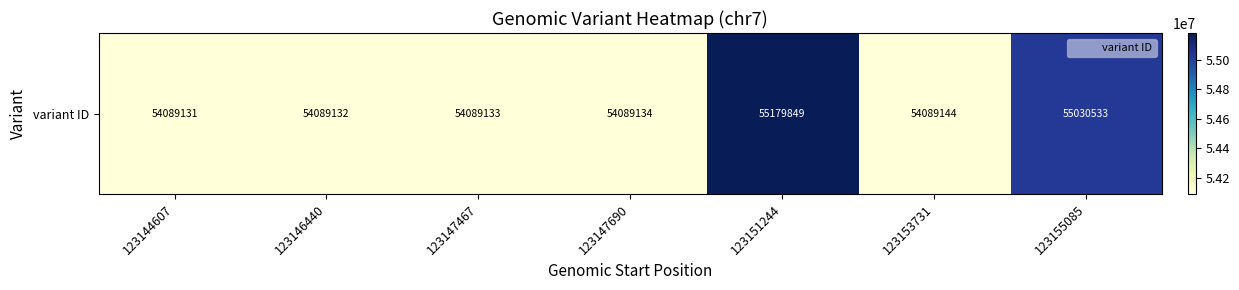

Reading left to right, transcribe all the data shown in this chart.

123144607=54089131	123146440=54089132	123147467=54089133	123147690=54089134	123151244=55179849	123153731=54089144	123155085=55030533